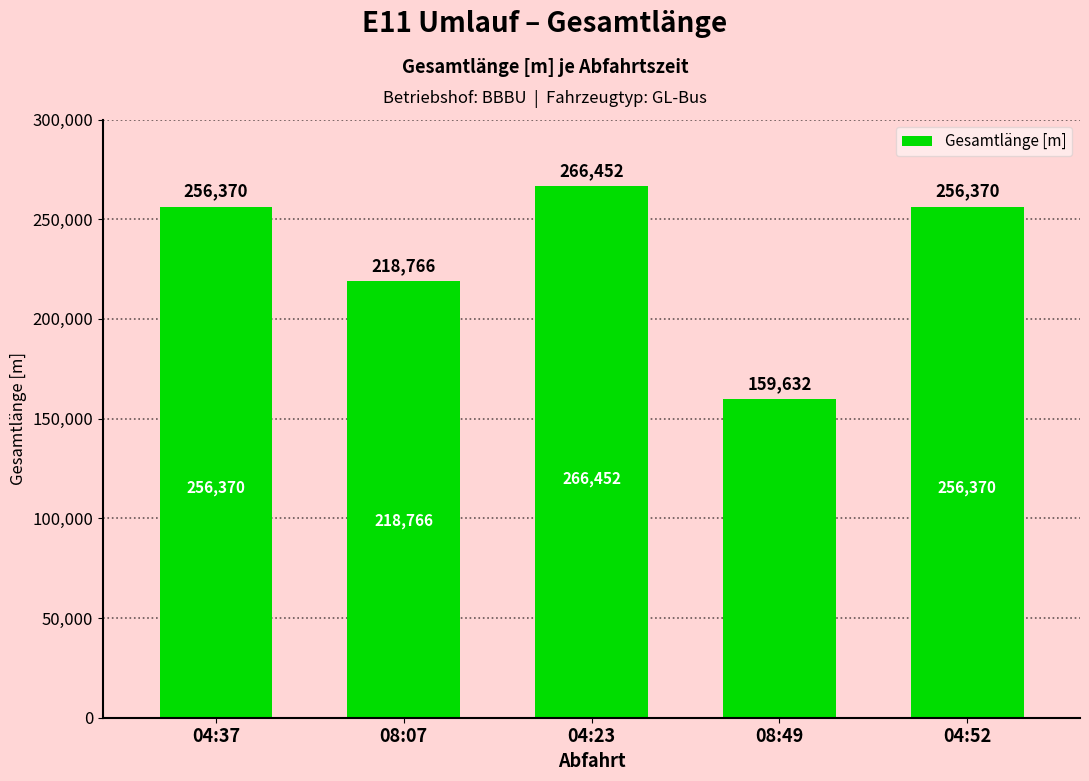

What position from the left is 04:37?

1